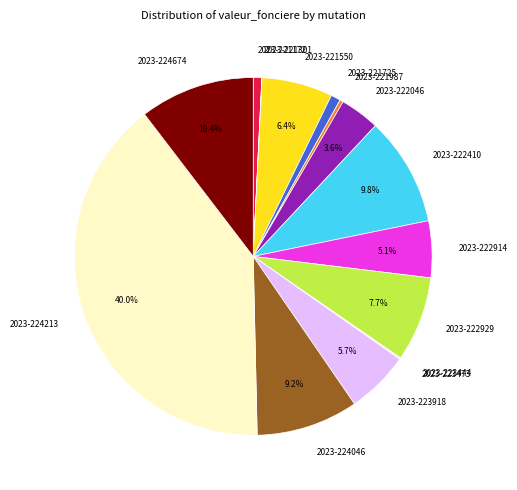

Does 2023-221725 represent more than half of the total?

No